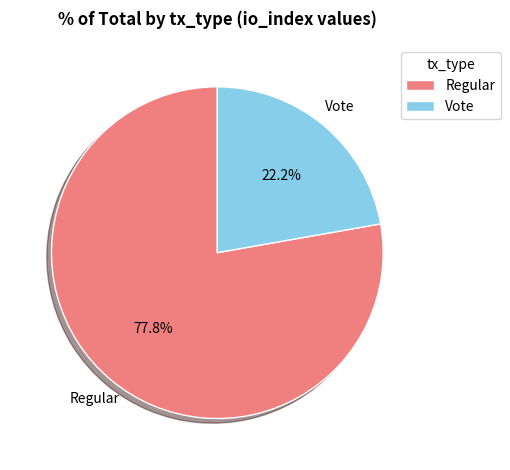

Is Vote the majority of the pie?

No